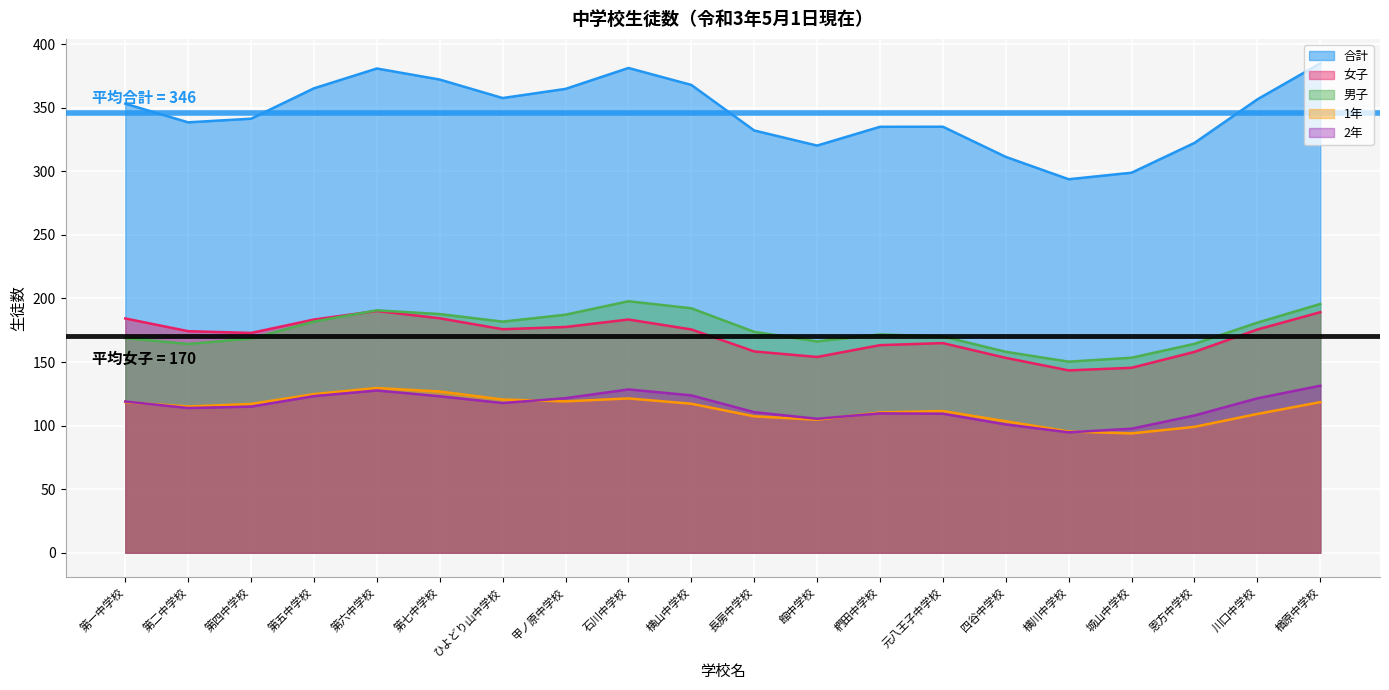

What is the greatest value displayed?

384.8